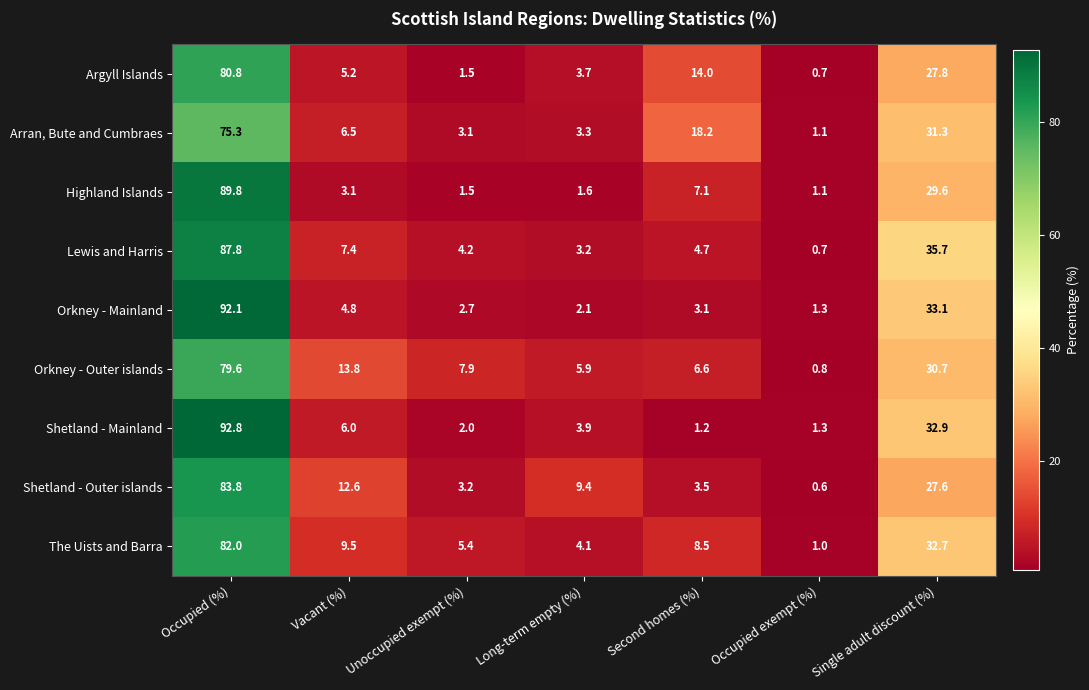

Rank the series by their maximum value, from highest to lowest.

Shetland - Mainland, Orkney - Mainland, Highland Islands, Lewis and Harris, Shetland - Outer islands, The Uists and Barra, Argyll Islands, Orkney - Outer islands, Arran, Bute and Cumbraes